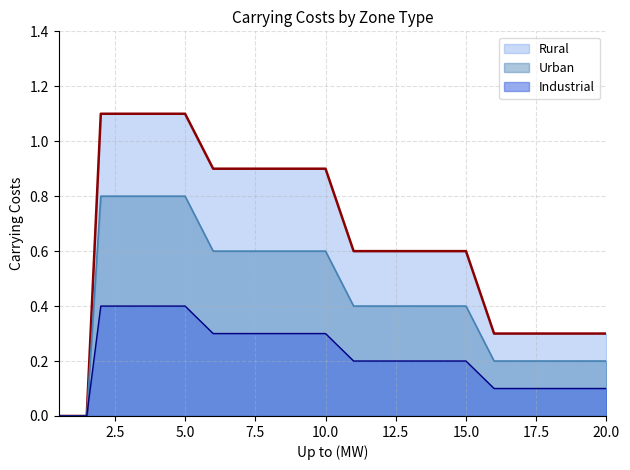

How many lines are shown in the chart?

3